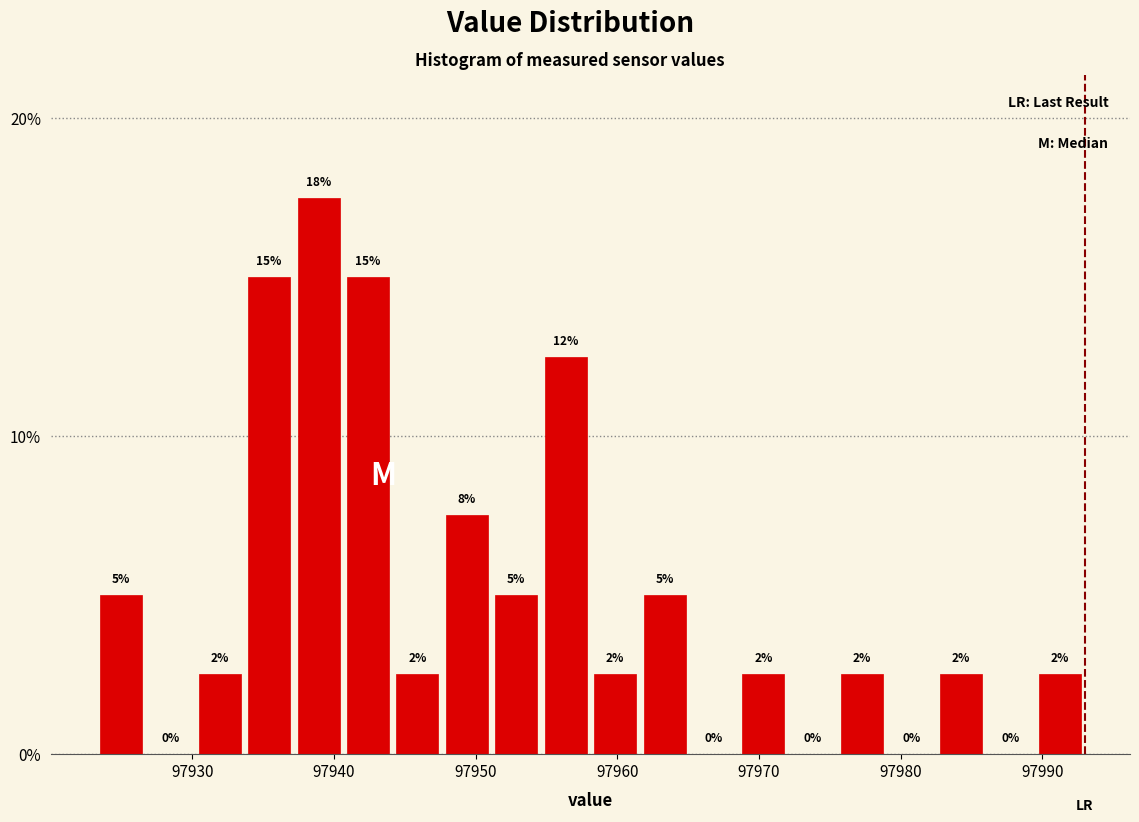

Around what value on the x-axis is the tallest bar? Give the approximate position of its centre, as read against the axis.

97939